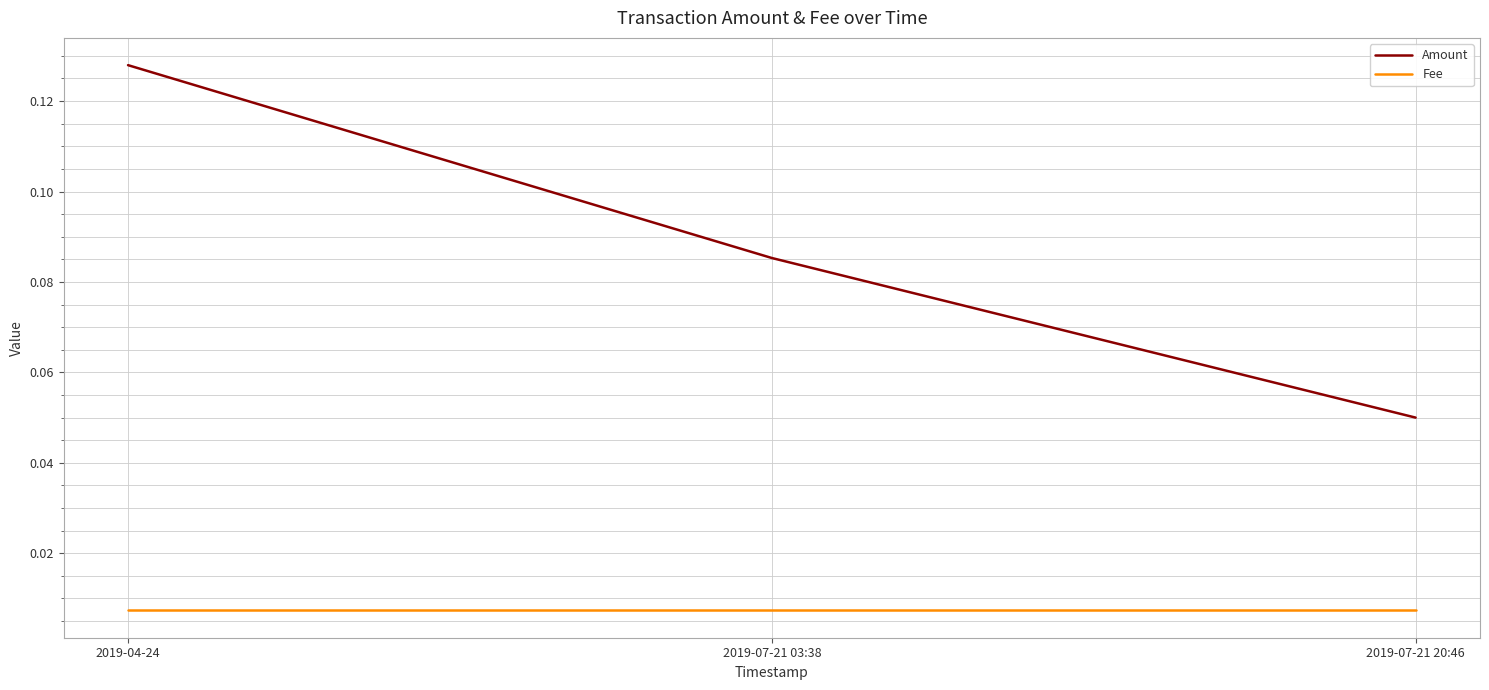

Does the chart display data point markers on the line(s)?

No